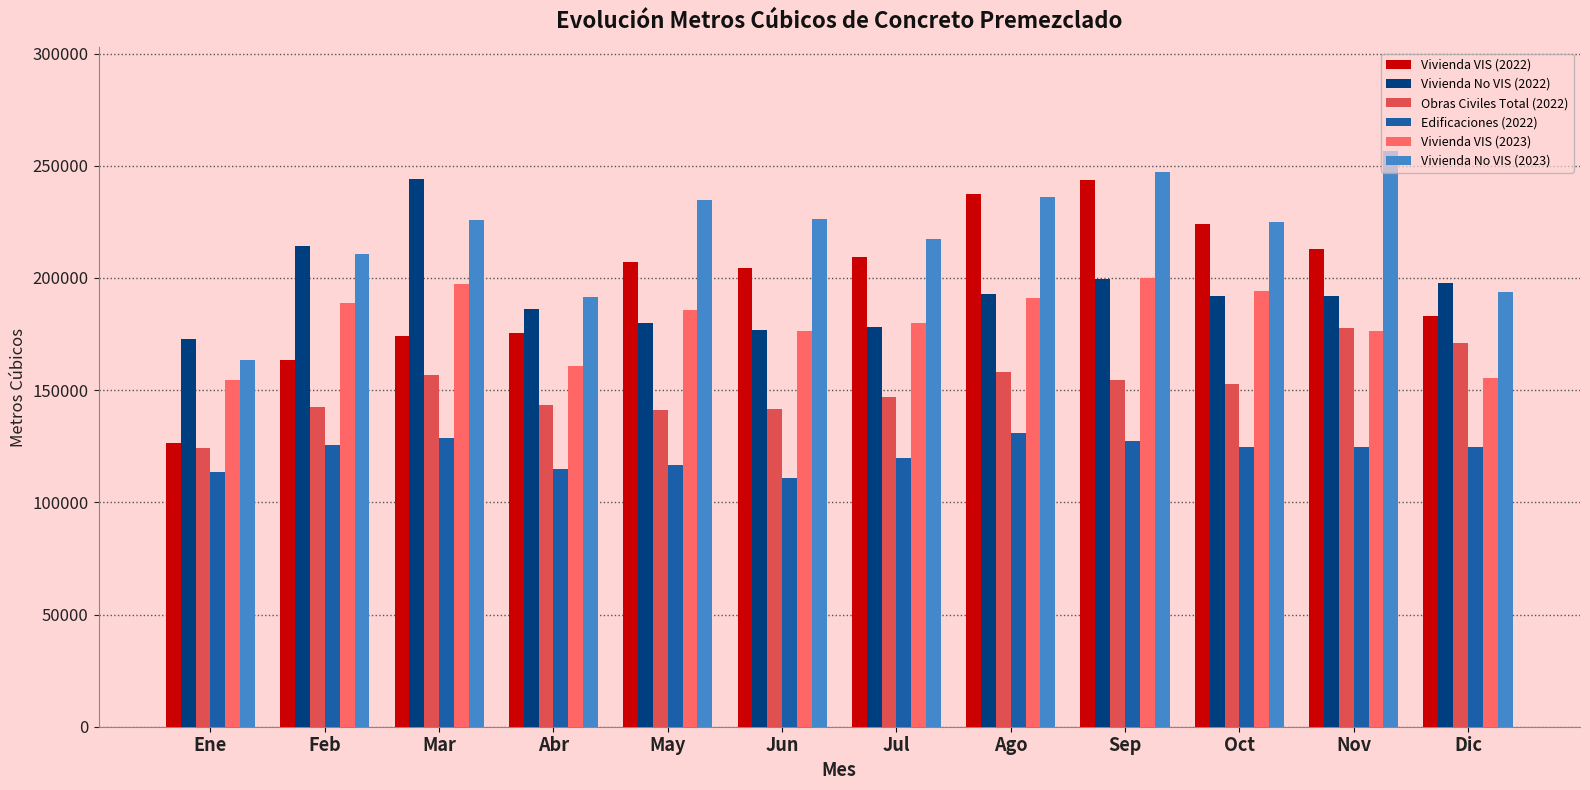

What are all the series names shown in the legend?

Vivienda VIS (2022), Vivienda No VIS (2022), Obras Civiles Total (2022), Edificaciones (2022), Vivienda VIS (2023), Vivienda No VIS (2023)